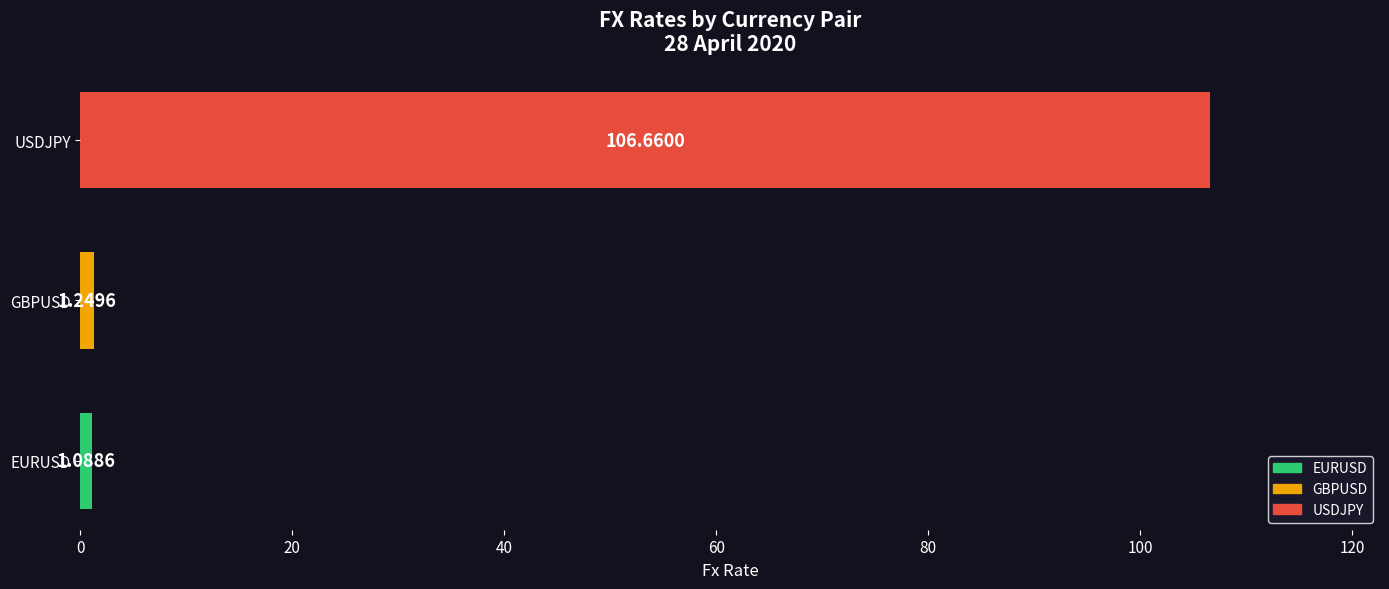

What is the average value?

36.3